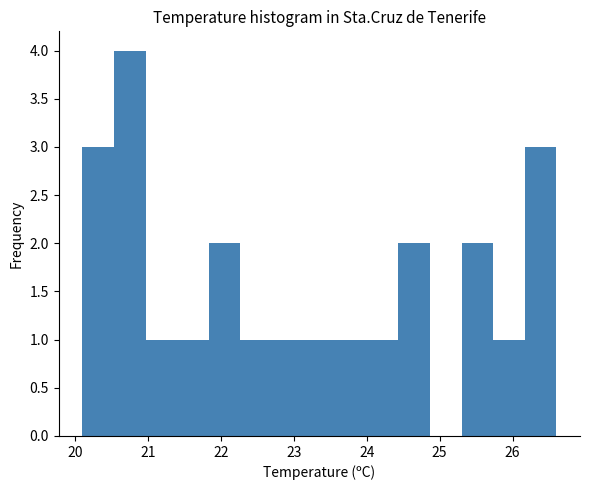

Reading left to right, list every bar in this chart as the range it spans on the x-axis followed by its height. Neither the bar edges nor the heights are printed on the chart, so give them approximately, as read against the axes.

20.1 to 20.5: 3
20.5 to 21.0: 4
21.0 to 21.4: 1
21.4 to 21.8: 1
21.8 to 22.3: 2
22.3 to 22.7: 1
22.7 to 23.1: 1
23.1 to 23.6: 1
23.6 to 24.0: 1
24.0 to 24.4: 1
24.4 to 24.9: 2
24.9 to 25.3: 0
25.3 to 25.7: 2
25.7 to 26.2: 1
26.2 to 26.6: 3